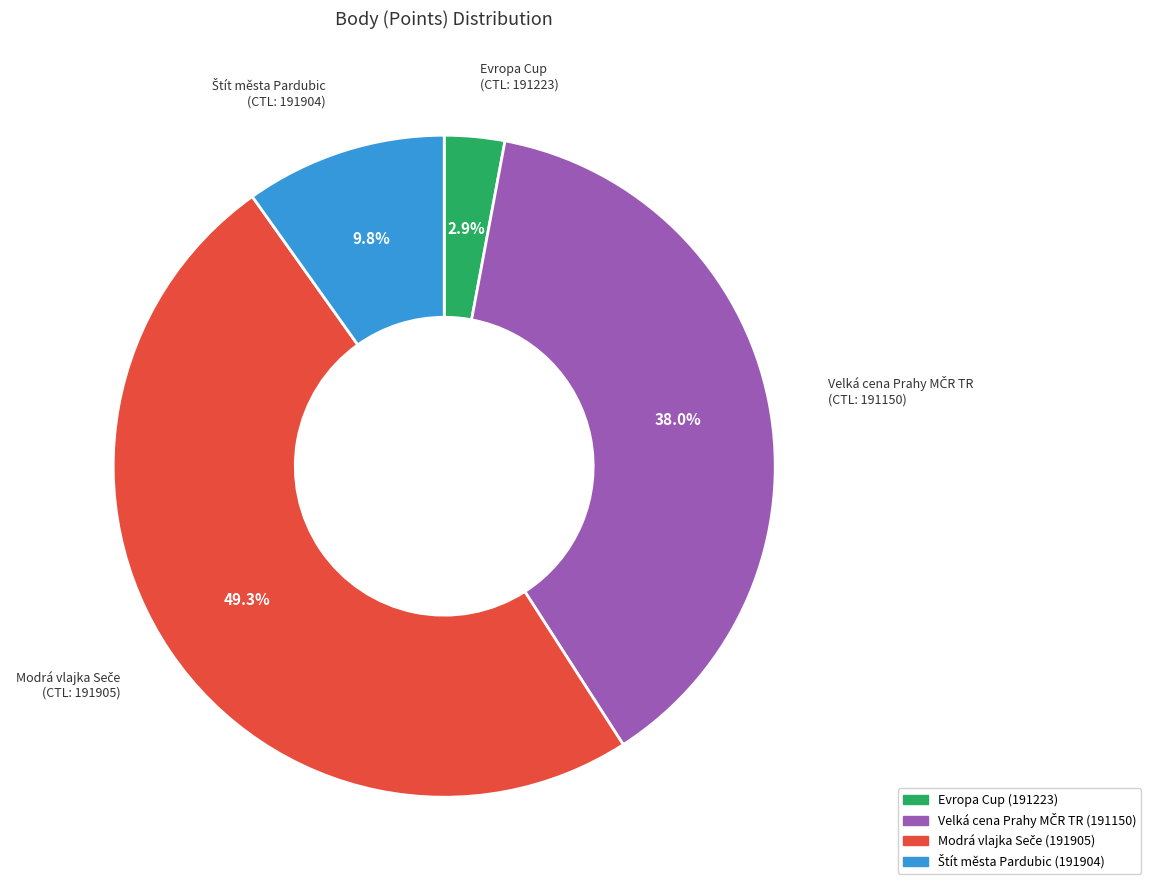

Is there any slice that represents more than half of the pie?

No